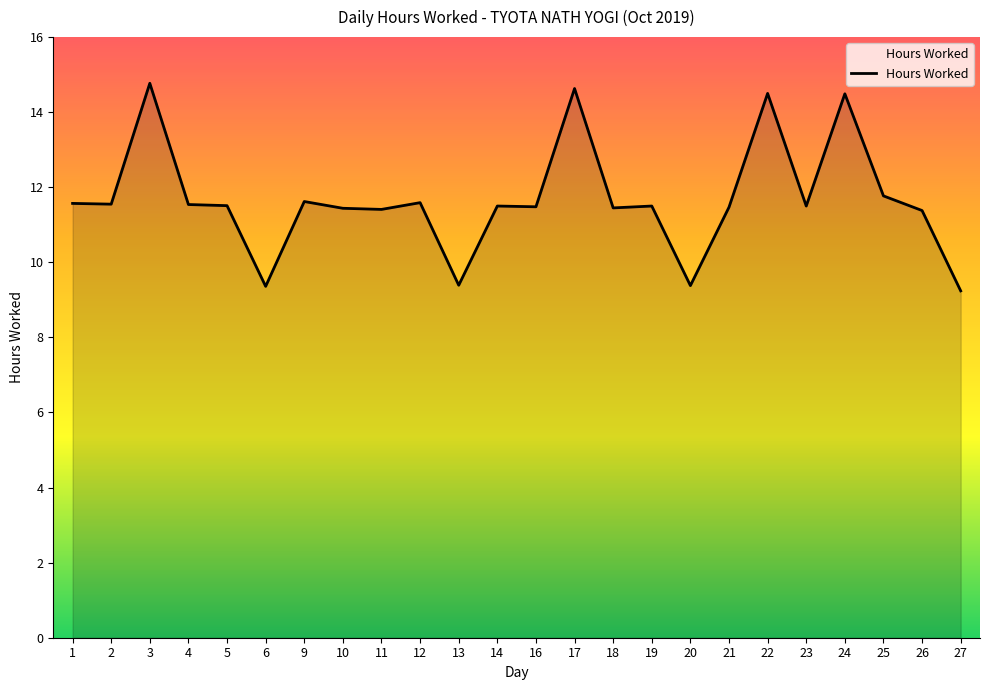

At which label is the value closest to 12?

25